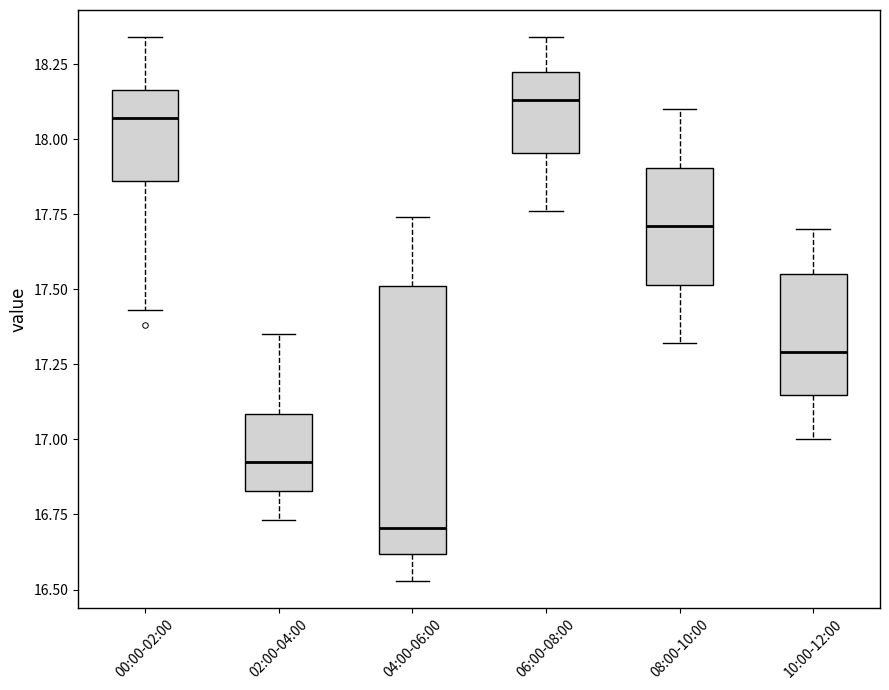

Reading left to right, read every box against the y-axis: the position of its median line, the range the box covers, and the ends of its whiskers. The values are not printed on the chart, so give them approximately, as read against the axis.

00:00-02:00: median 18.05, box 17.85 to 18.15, whiskers 17.45 to 18.35
02:00-04:00: median 16.95, box 16.85 to 17.10, whiskers 16.75 to 17.35
04:00-06:00: median 16.70, box 16.60 to 17.50, whiskers 16.55 to 17.75
06:00-08:00: median 18.15, box 17.95 to 18.25, whiskers 17.75 to 18.35
08:00-10:00: median 17.70, box 17.50 to 17.90, whiskers 17.30 to 18.10
10:00-12:00: median 17.30, box 17.15 to 17.55, whiskers 17.00 to 17.70